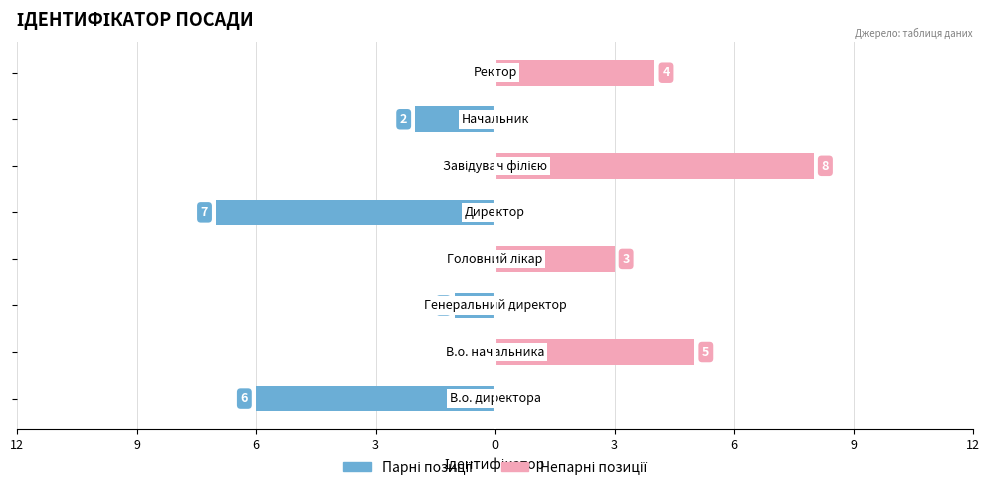

Reading right to left, extract all data points from this chart.

Парні (В.о./Директор): 0	-2	0	-7	0	-1	0	-6
Непарні (Начальник/Ректор): 4	0	8	0	3	0	5	0